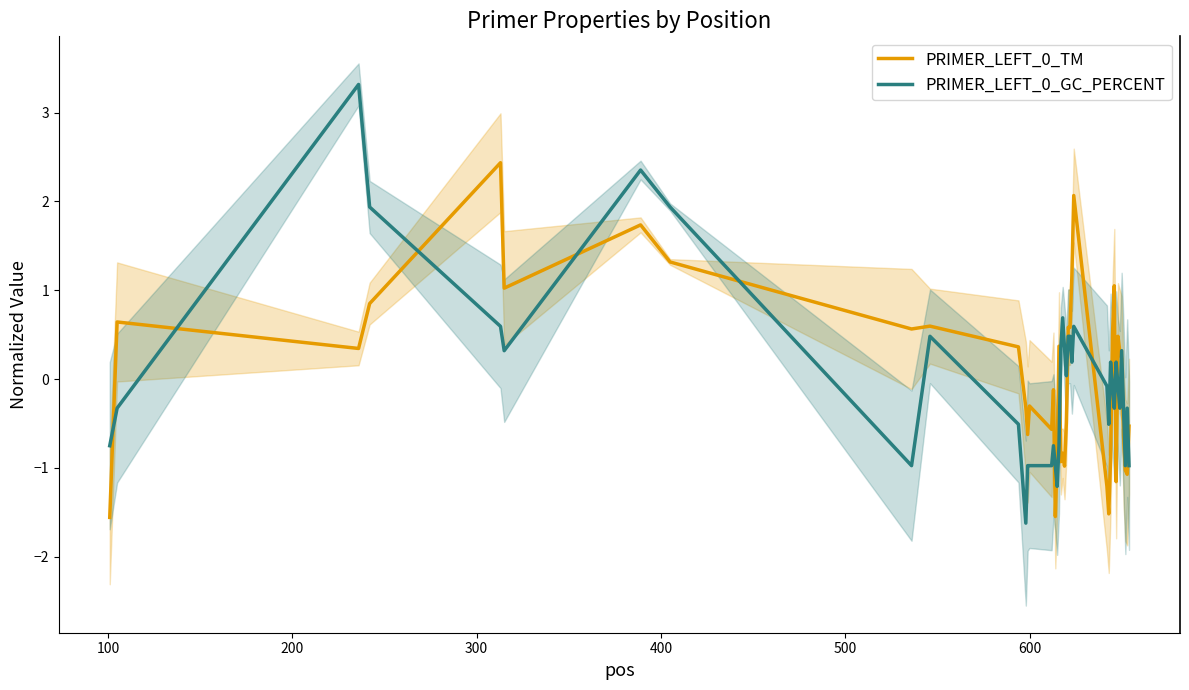

What is the lowest value of the PRIMER_LEFT_0_TM series?

-1.6